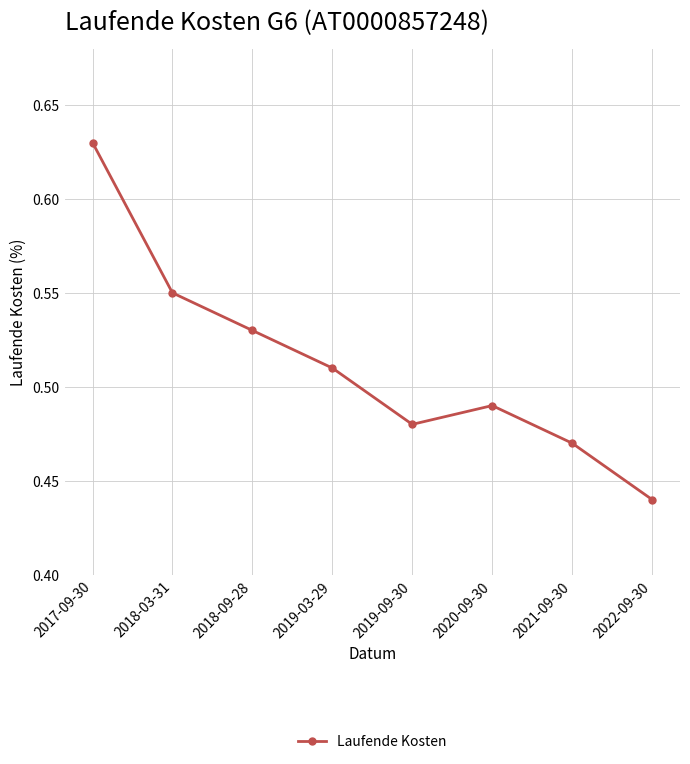

At which category does the chart reach its minimum across all series?

2022-09-30